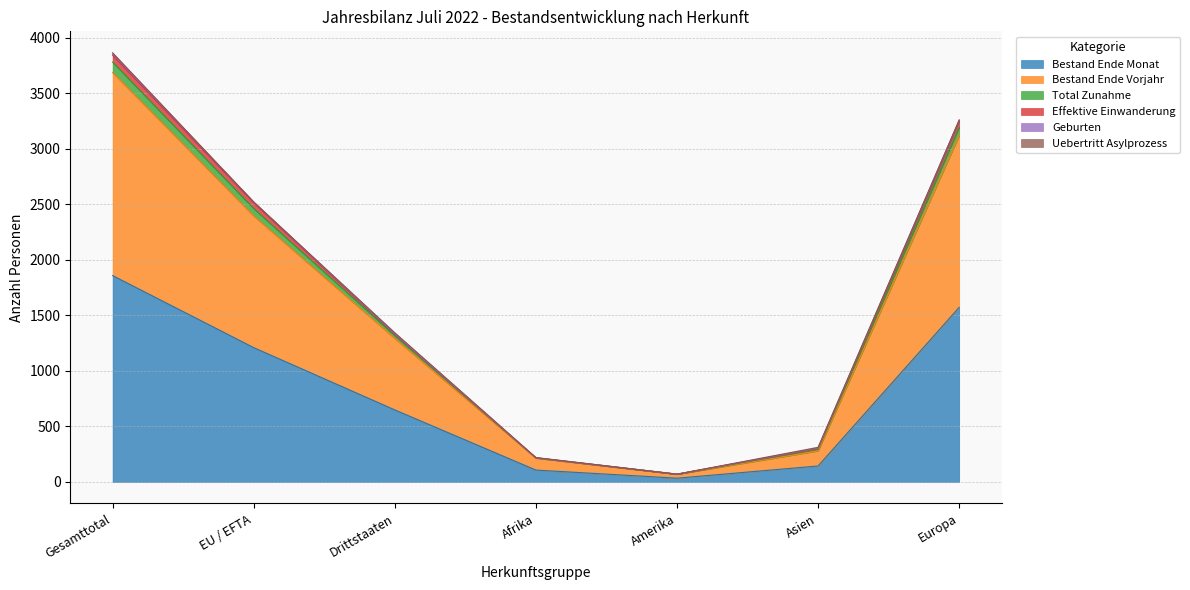

What is the maximum value for Bestand Ende Monat?

1859